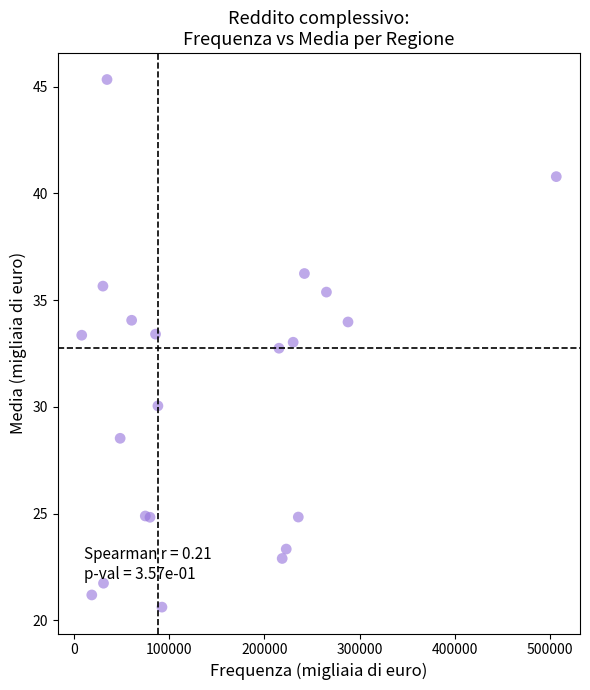

What Y value in the scatter plot is closest to 32?

32.8